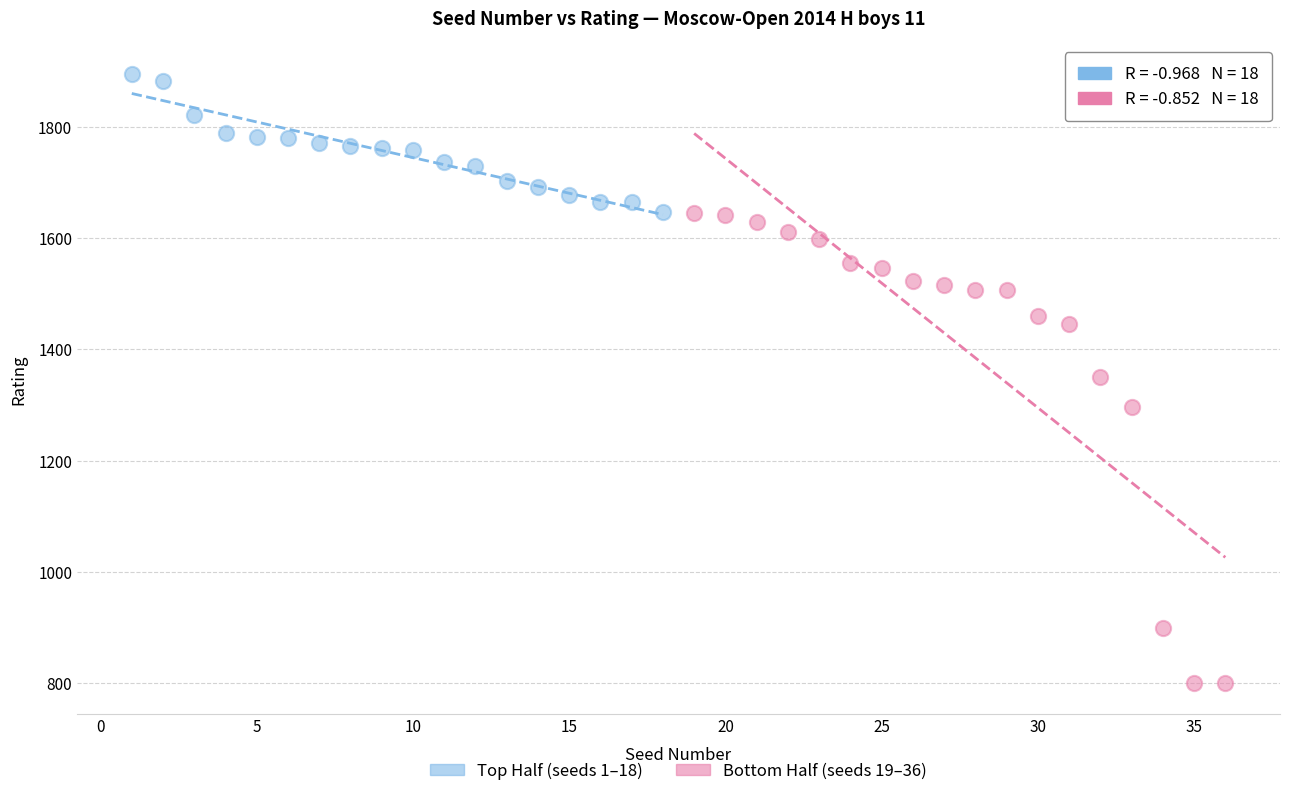

Which series has the widest spread of Y values?

Bottom Half (seeds 19–36)